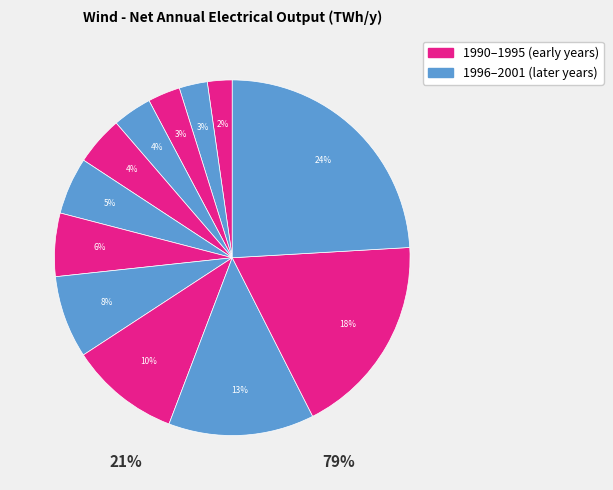

What is the ratio of the value at 1998 to the value at 1999?

0.8